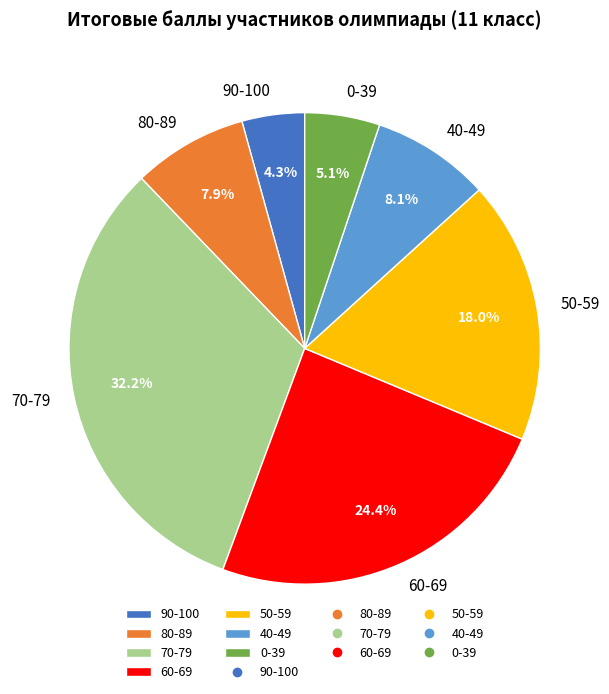

What percentage do 50-59 and 40-49 together represent?

26.1%